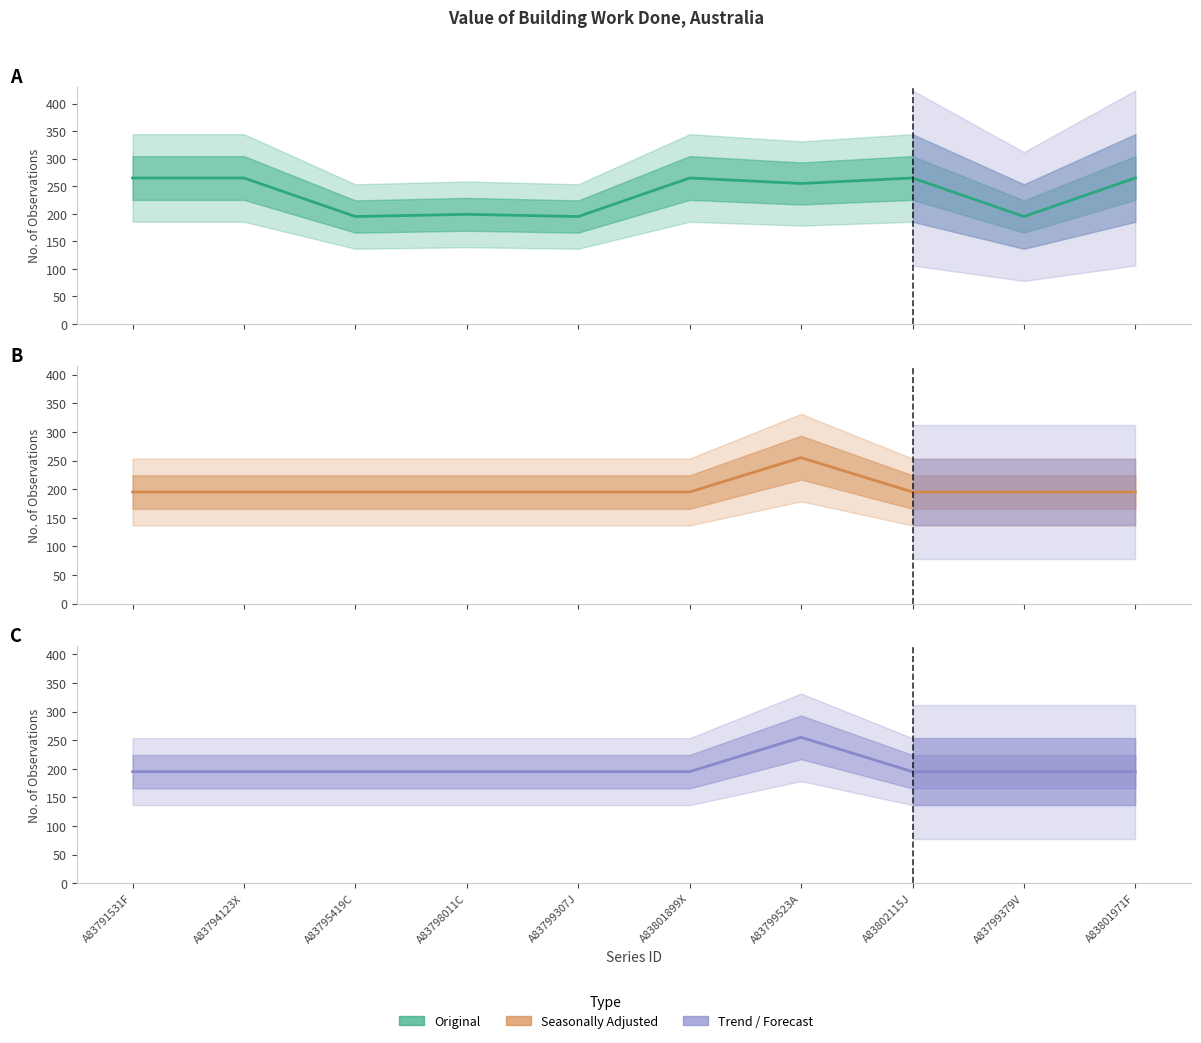

Reading left to right, extract all data points from this chart.

Original: A83791531F=265	A83794123X=265	A83795419C=195	A83798011C=199	A83799307J=195	A83801899X=265	A83799523A=255	A83802115J=265	A83799379V=195	A83801971F=265
Seasonally Adjusted: A83791531F=195	A83794123X=195	A83795419C=195	A83798011C=195	A83799307J=195	A83801899X=195	A83799523A=255	A83802115J=195	A83799379V=195	A83801971F=195
Trend: A83791531F=195	A83794123X=195	A83795419C=195	A83798011C=195	A83799307J=195	A83801899X=195	A83799523A=255	A83802115J=195	A83799379V=195	A83801971F=195